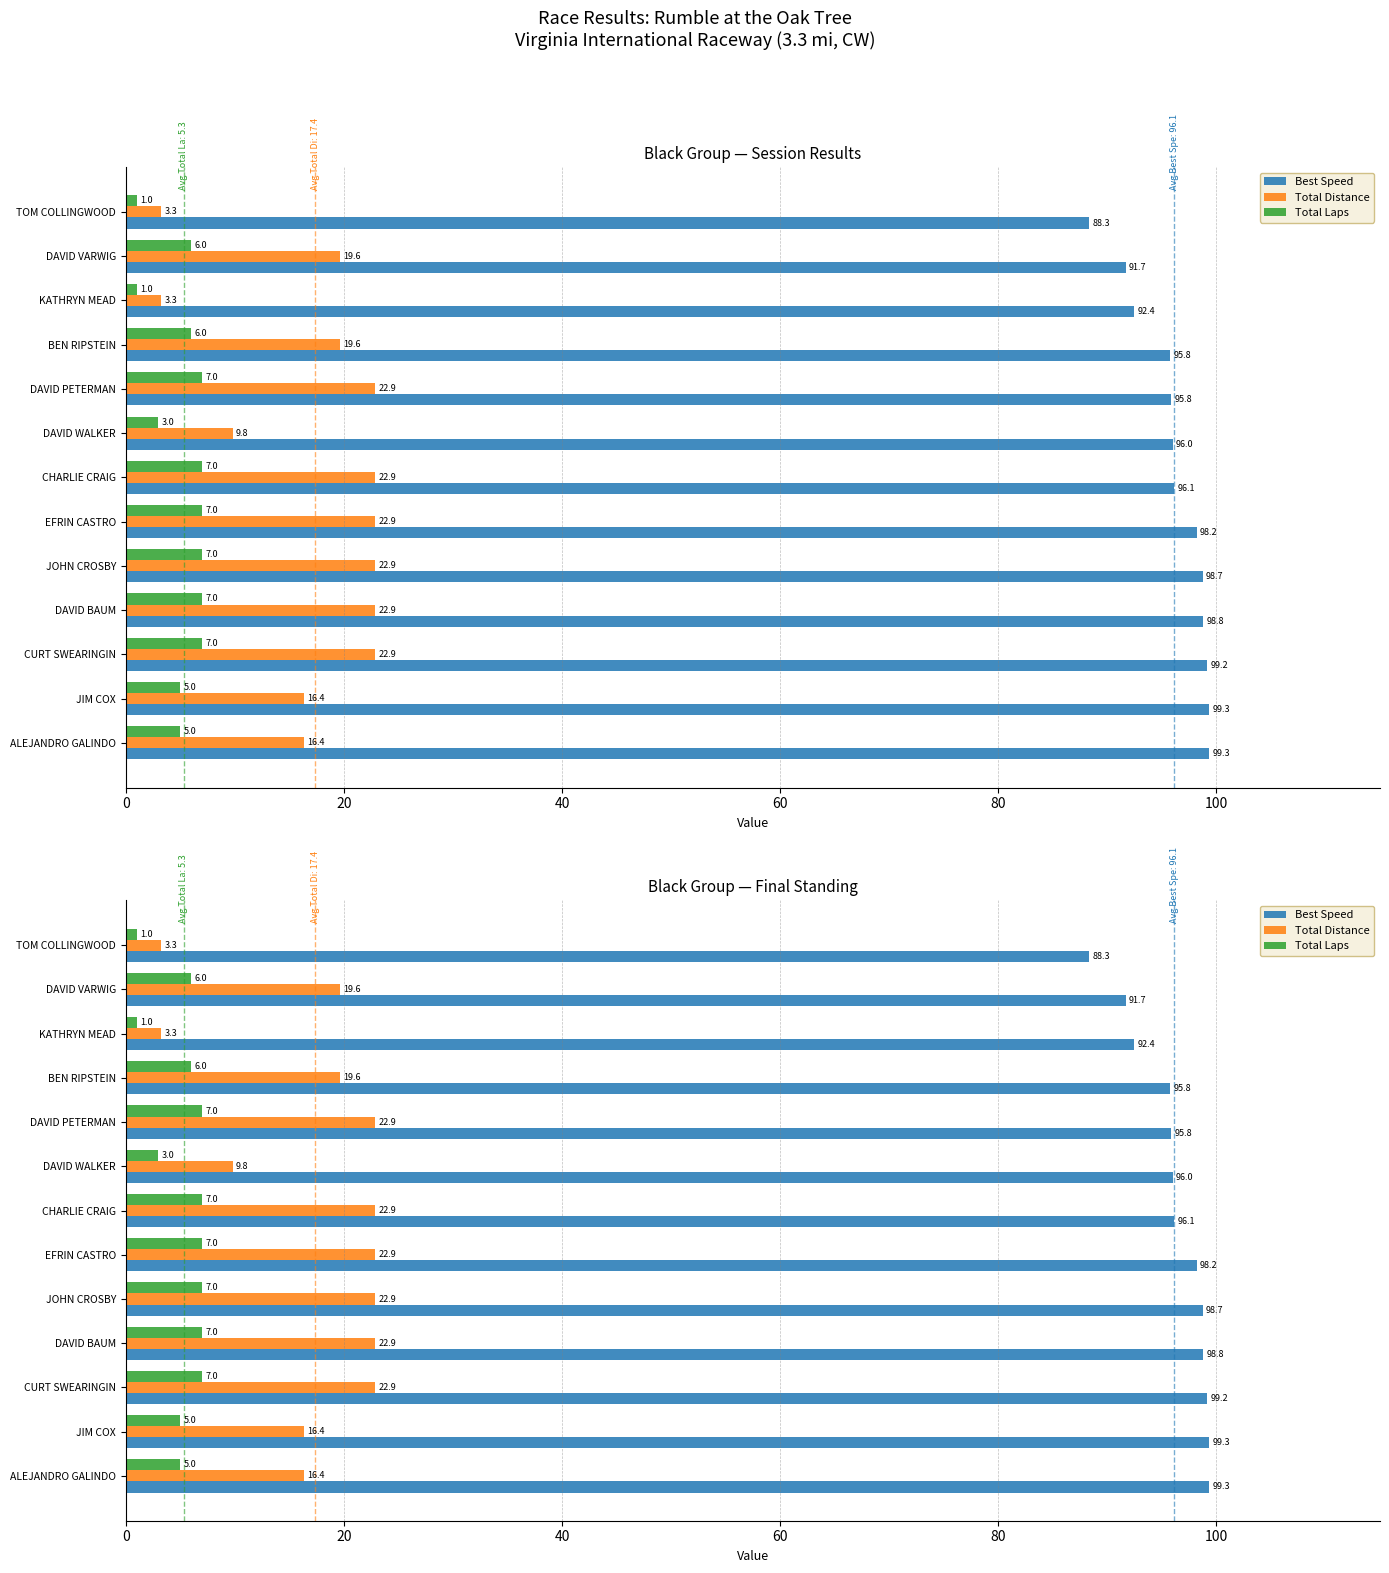

At DAVID WALKER, list the series in order from smallest to largest.

Total Laps, Total Distance, Best Speed